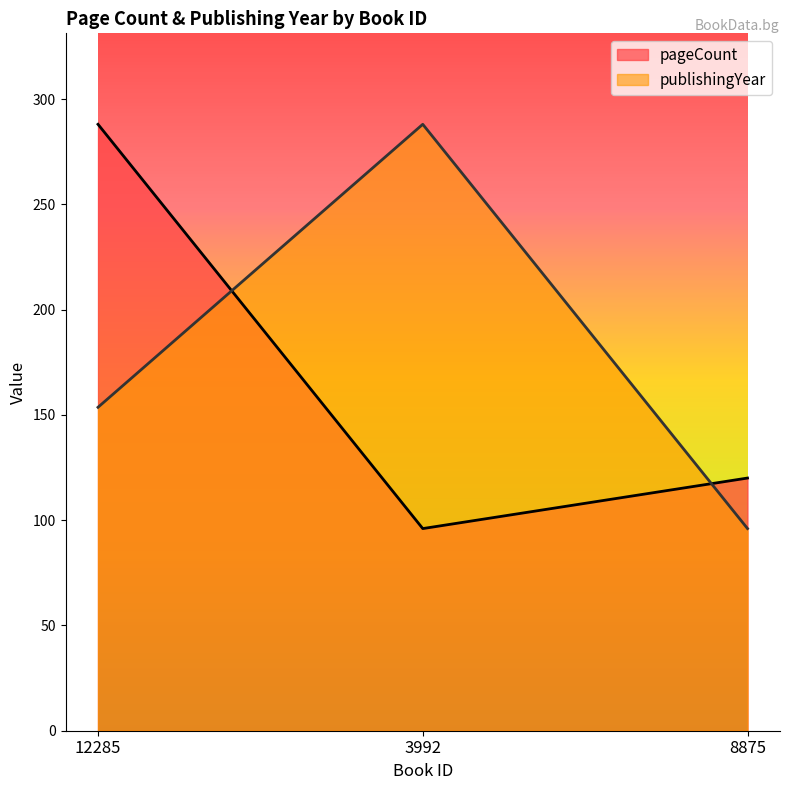

What is the label of the 2nd point from the right?

3992